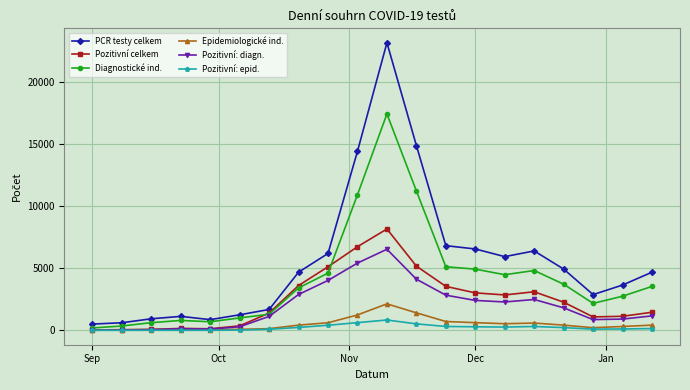

True or false: Pozitivní: diagn. has more than 0 interior local peaks.

True